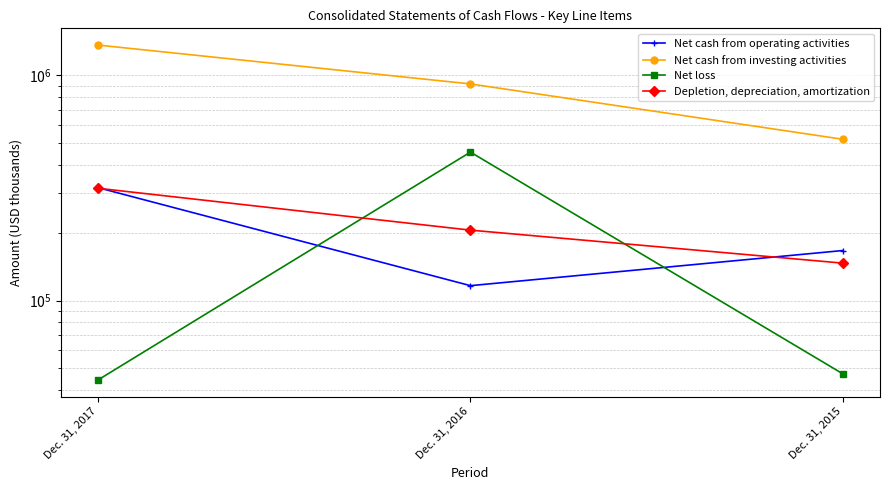

Reading left to right, what are all the values shown in this chart?

Net cash from operating activities: Dec. 31, 2017=316965	Dec. 31, 2016=116388	Dec. 31, 2015=166683
Net cash from investing activities: Dec. 31, 2017=1362328	Dec. 31, 2016=915808	Dec. 31, 2015=520006
Net loss: Dec. 31, 2017=44408	Dec. 31, 2016=456001	Dec. 31, 2015=47264
Depletion, depreciation, amortization: Dec. 31, 2017=314999	Dec. 31, 2016=205348	Dec. 31, 2015=146547